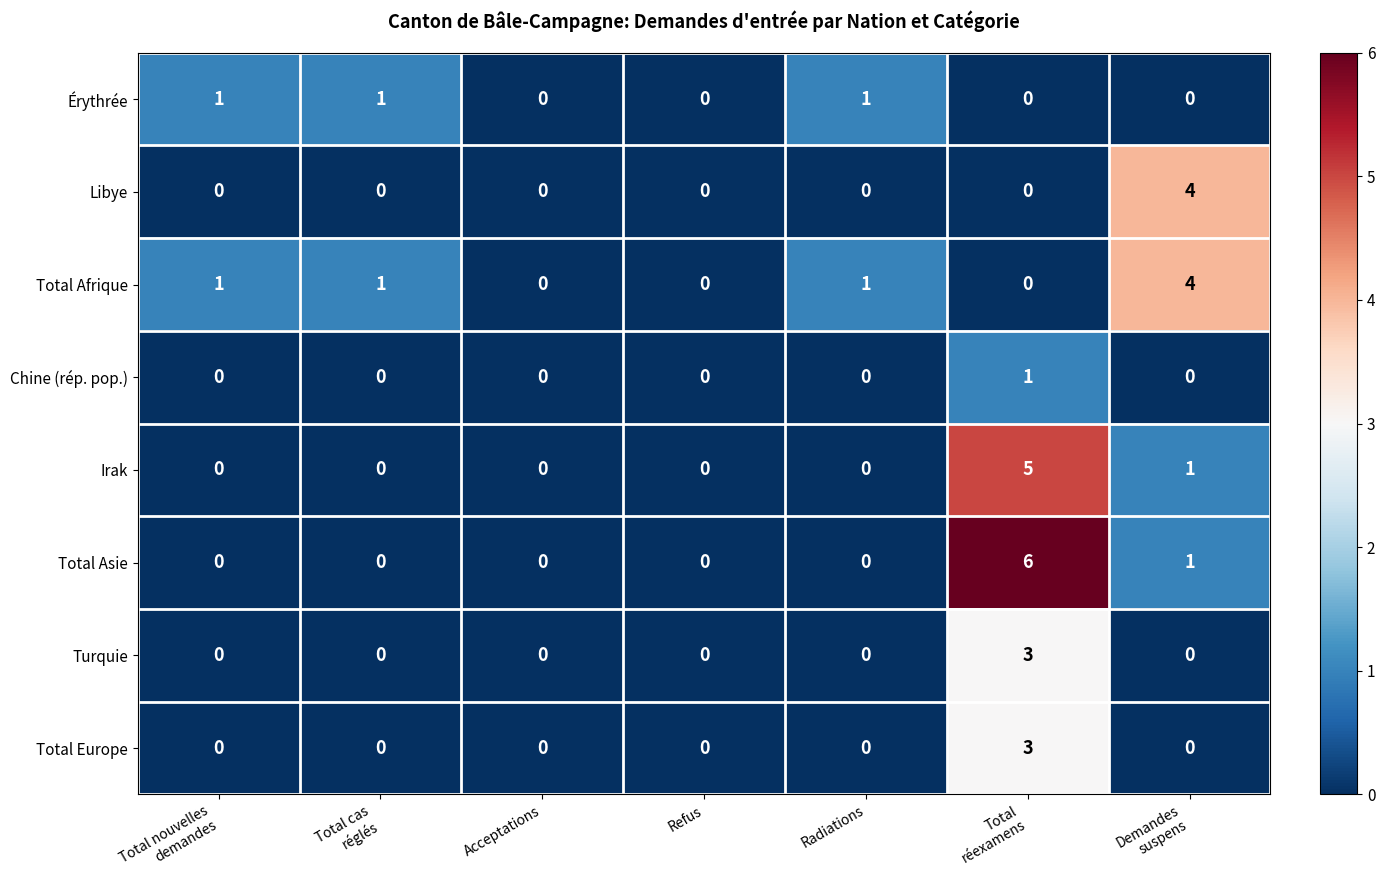

Which series has the widest spread of values?

Total Asie